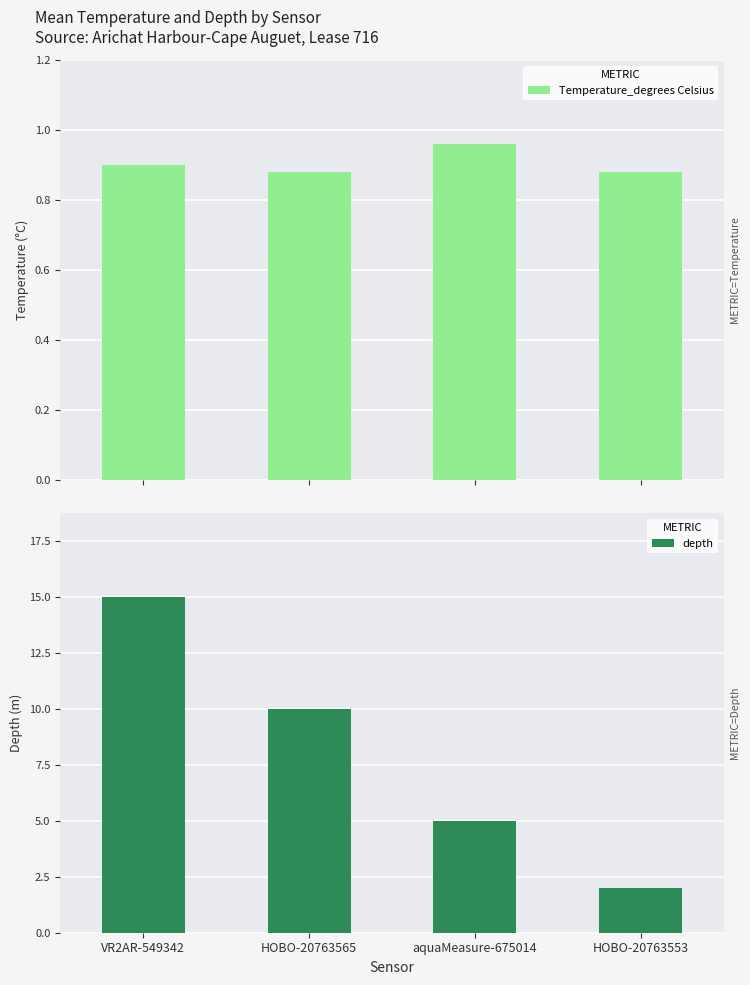

Is it true that depth equals 10.0 at HOBO-20763565?

True